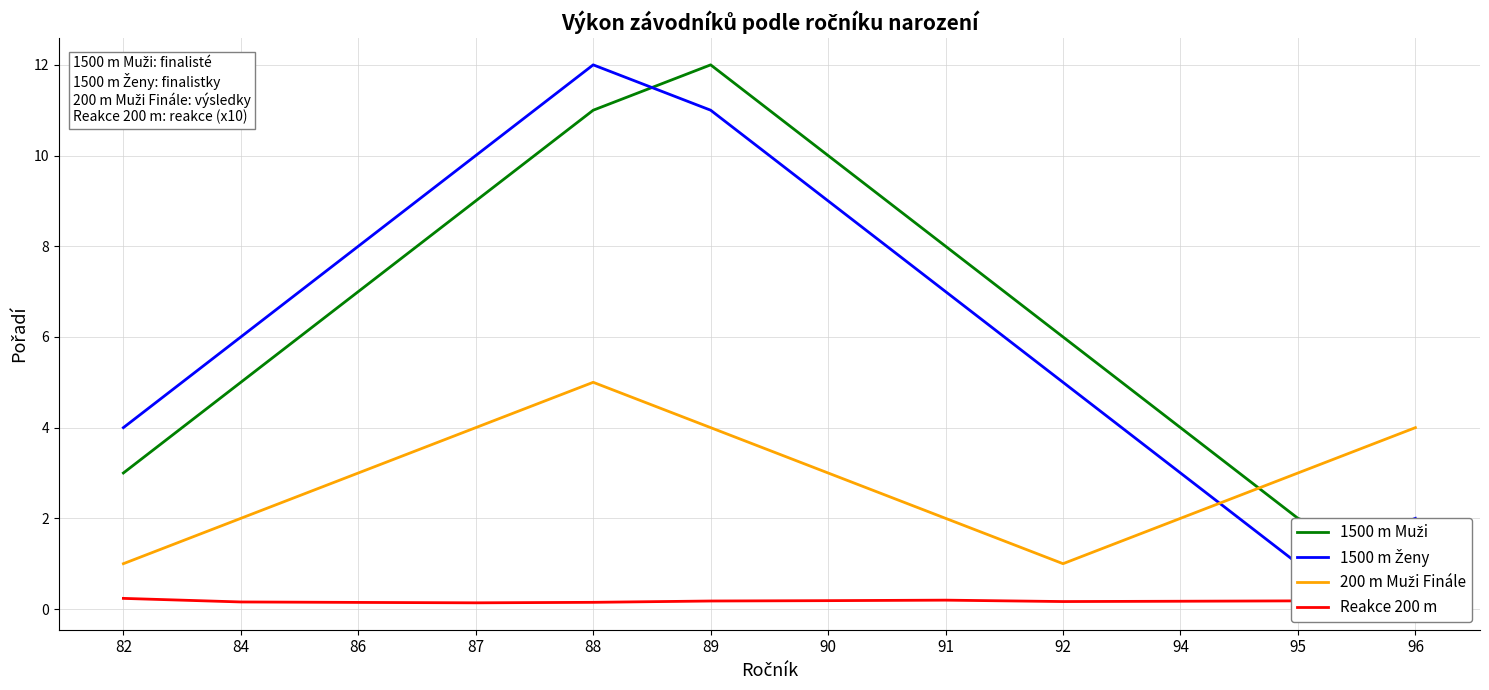

At which category is the sum across all series the highest?

88